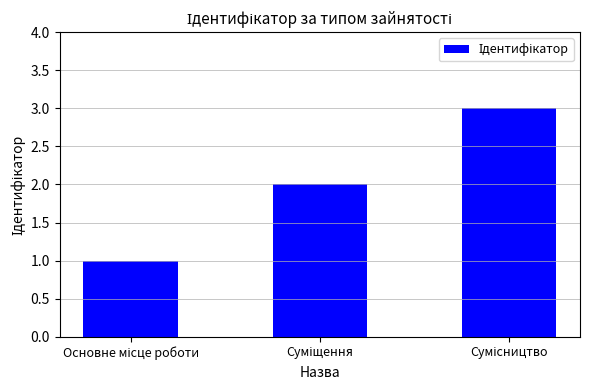

What is the maximum value shown in the chart?

3